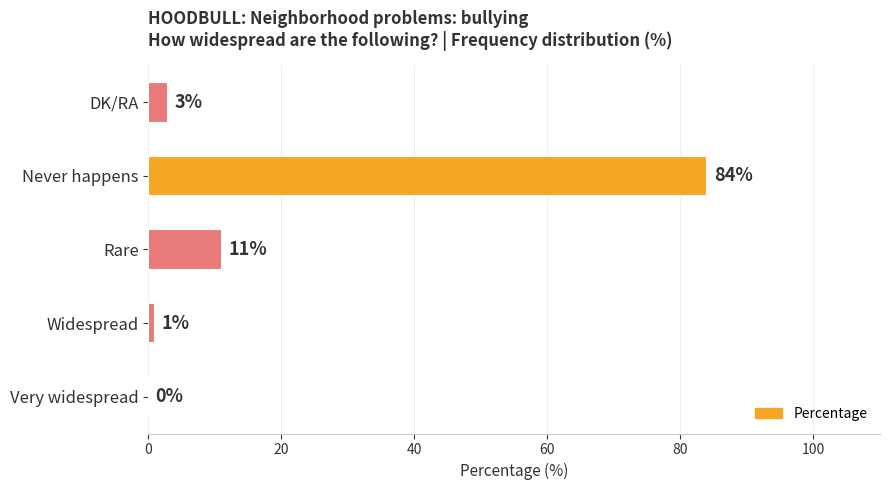

True or false: the data shows 3 at DK/RA.

True